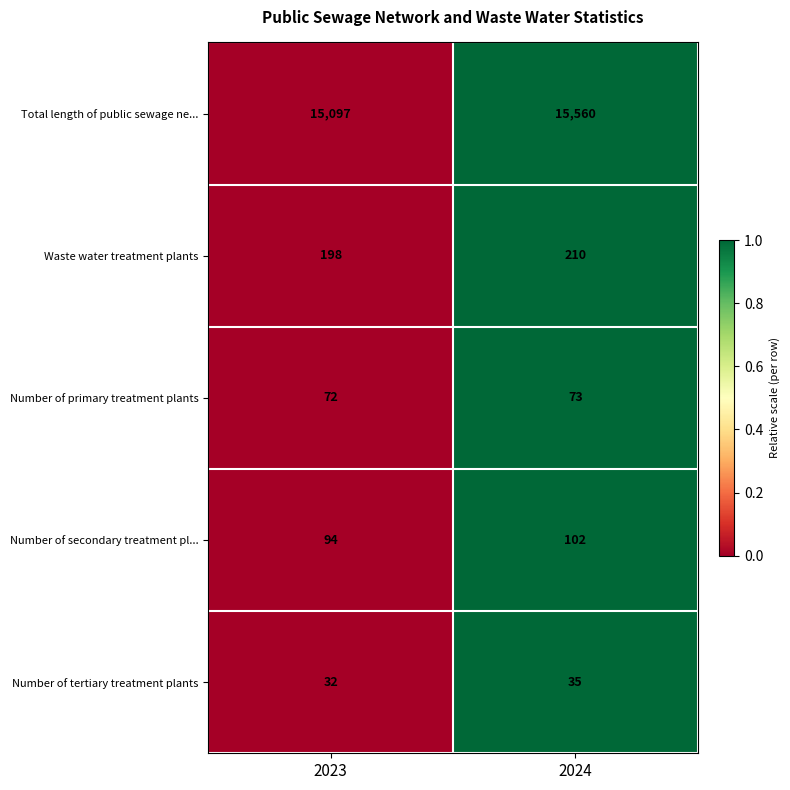

Reading right to left, what are all the values shown in this chart?

Total length of public sewage ne...: 2024=15560	2023=15097
Waste water treatment plants: 2024=210	2023=198
Number of primary treatment plants: 2024=73	2023=72
Number of secondary treatment pl...: 2024=102	2023=94
Number of tertiary treatment plants: 2024=35	2023=32